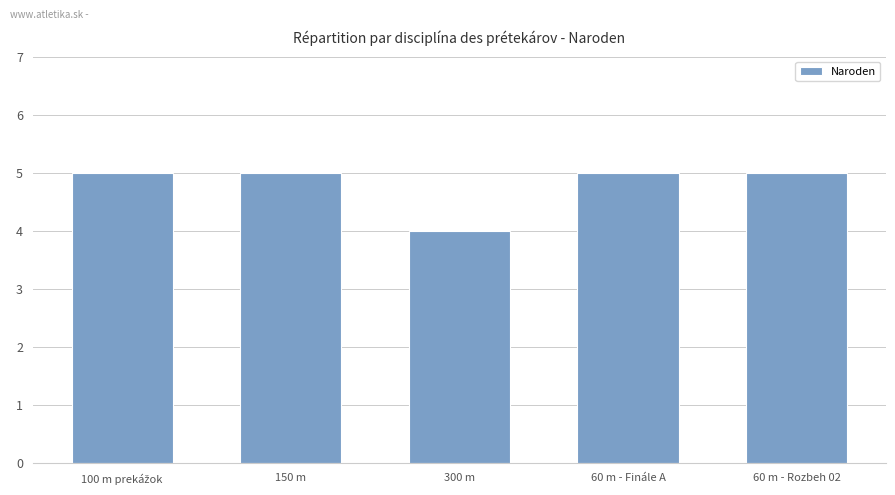

How many values are between 5 and 6?

4